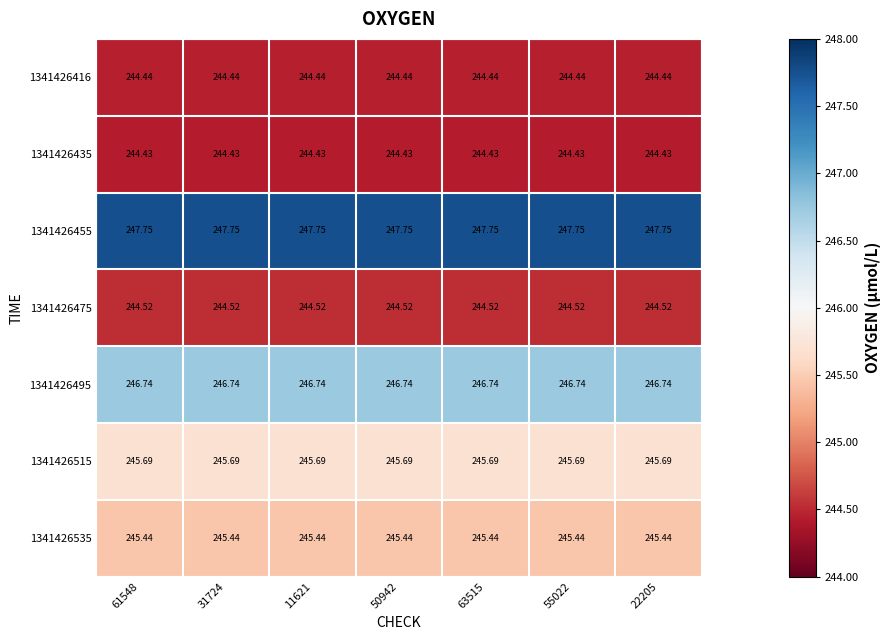

Is the value of 1341426515 at 63515 greater than the value of 1341426535 at 31724?

Yes